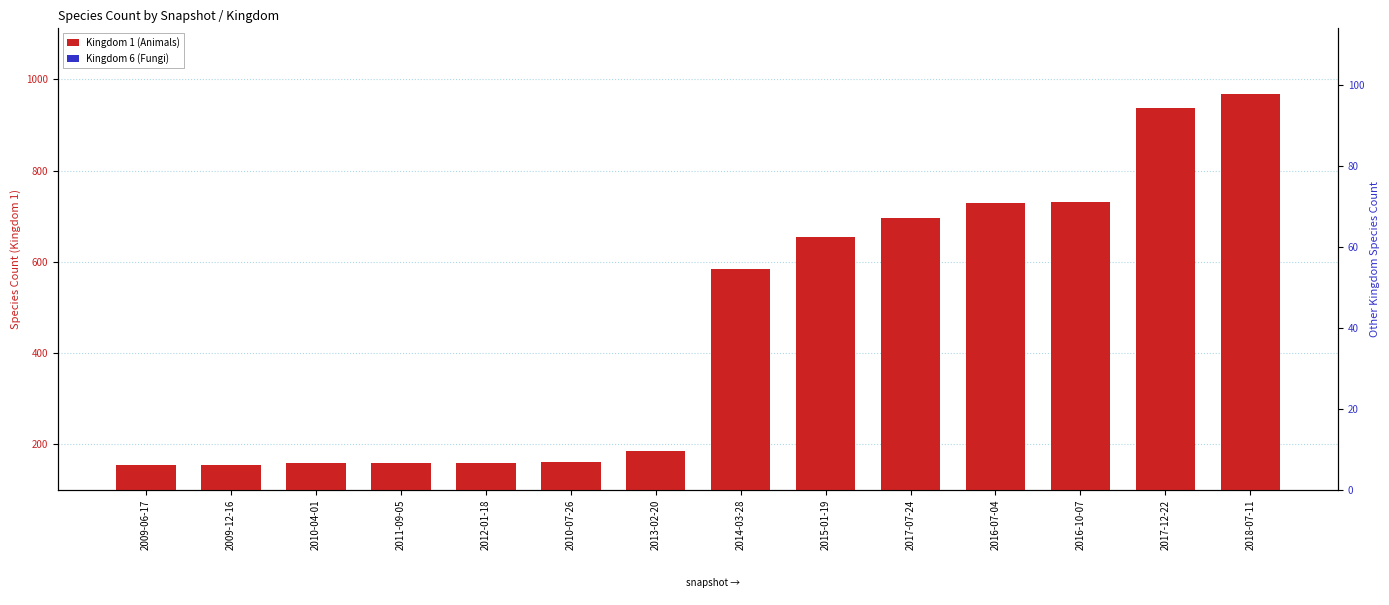

What is the maximum value for Kingdom 1 (Animals)?

967.0